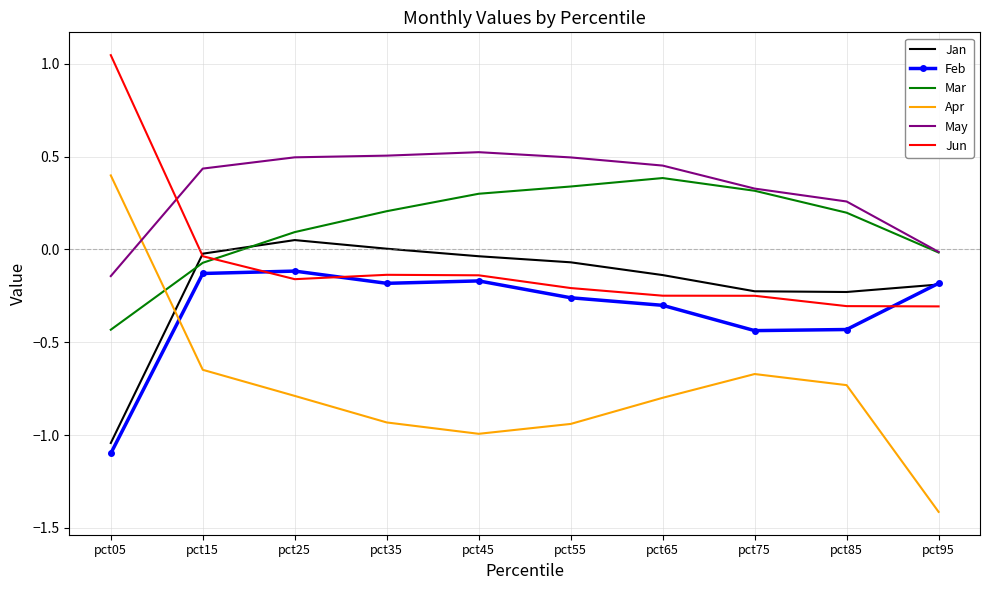

The Apr series shows 0.1 at pct05. True or false?

False